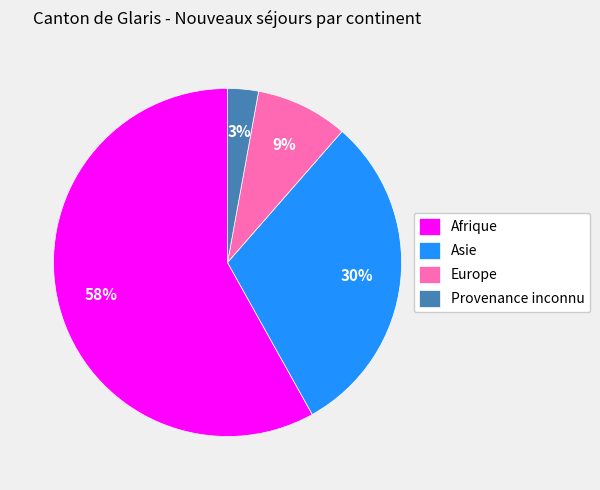

Which slice represents more than half of the pie?

Afrique